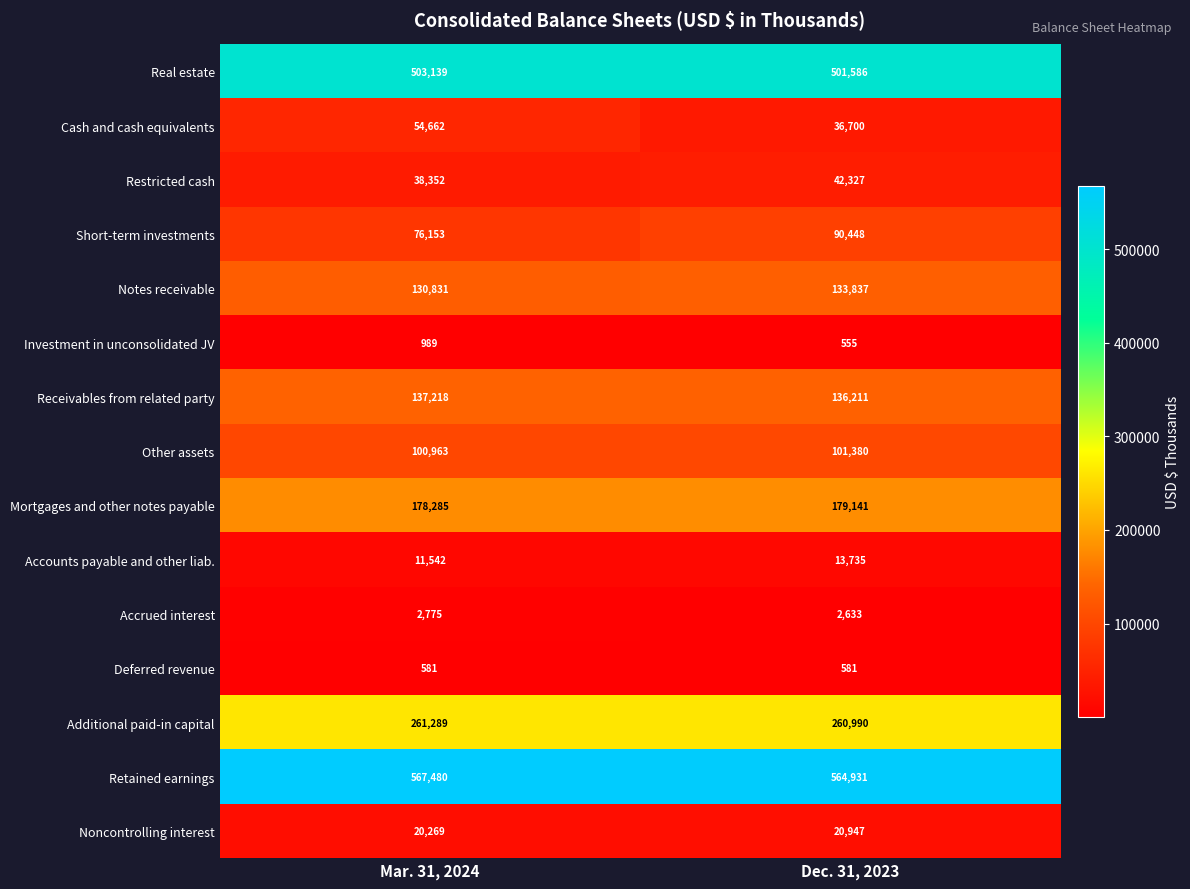

At Dec. 31, 2023, list the series in order from largest to smallest.

Retained earnings, Real estate, Additional paid-in capital, Mortgages and other notes payable, Receivables from related party, Notes receivable, Other assets, Short-term investments, Restricted cash, Cash and cash equivalents, Noncontrolling interest, Accounts payable and other liab., Accrued interest, Deferred revenue, Investment in unconsolidated JV